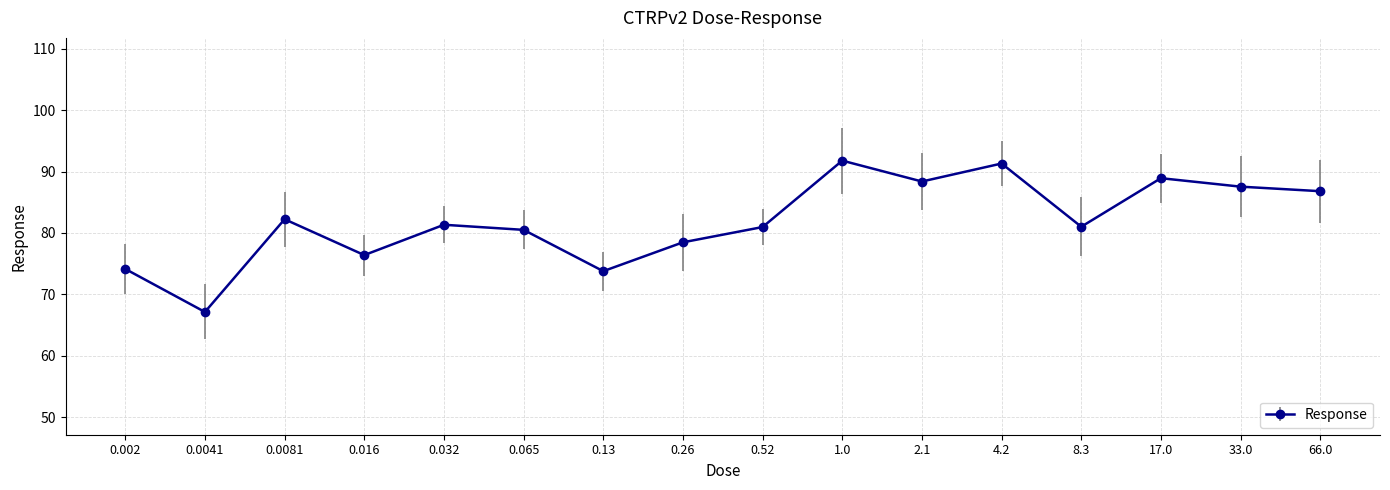

What is the value of the 2nd point from the left?

67.1